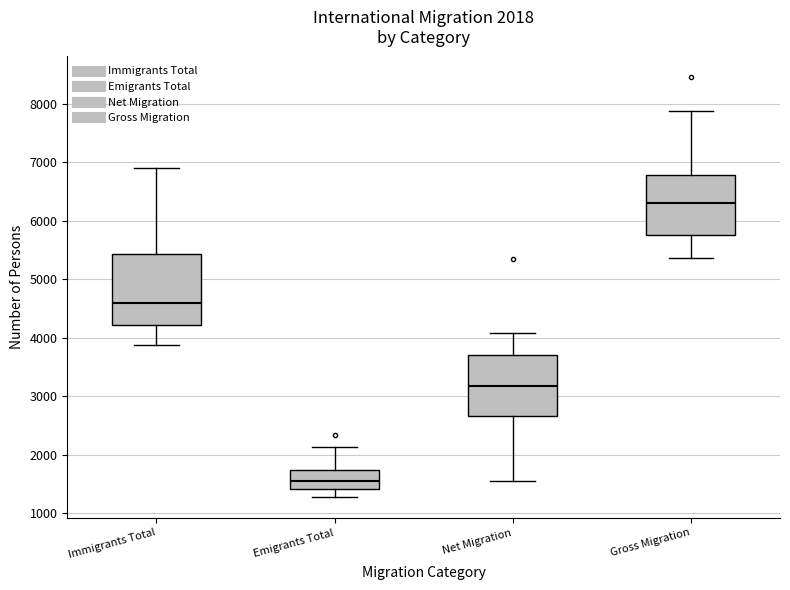

Comparing the boxes themselves (not the whiskers), which one is the tallest?

Immigrants Total